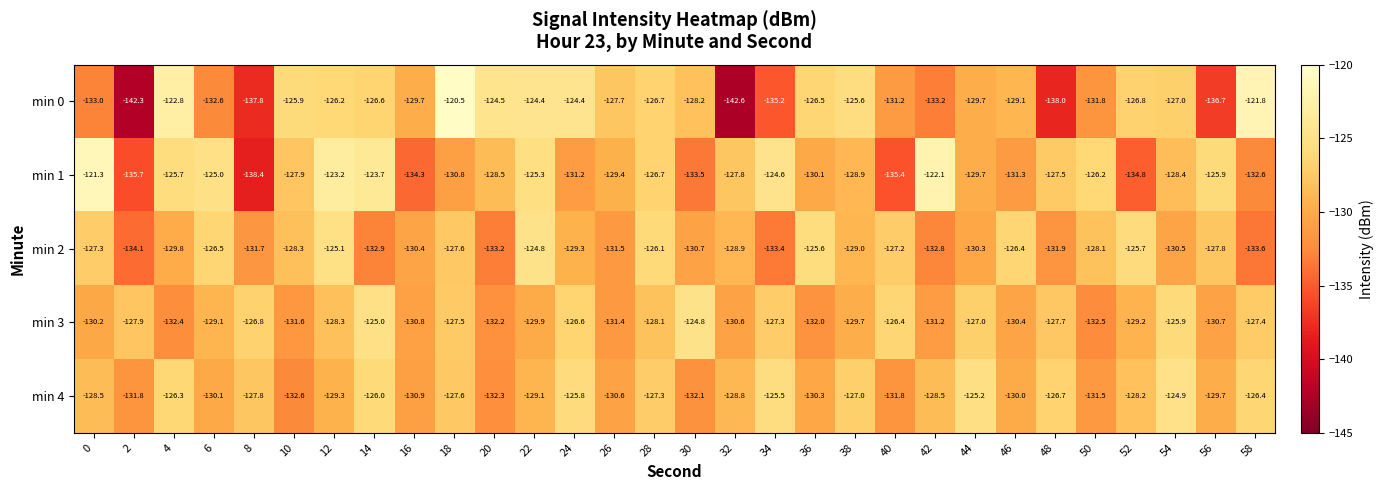

Count the number of data series in this chart.

5